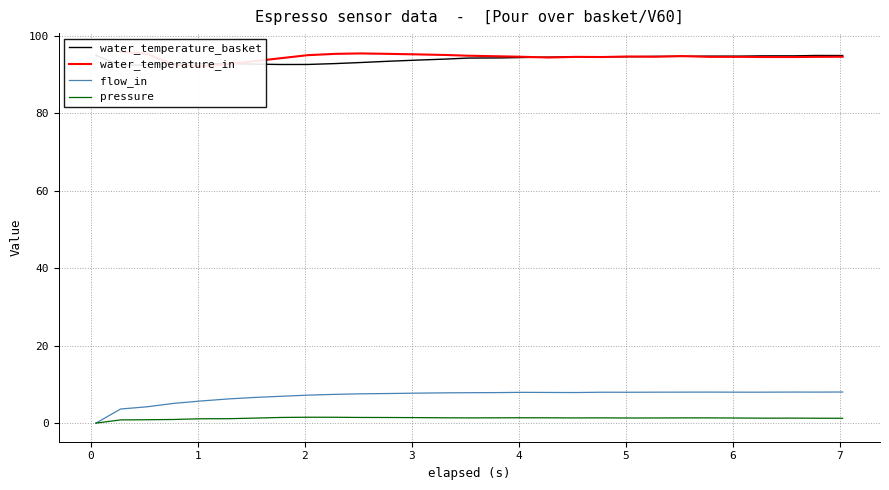

At how many categories does at least one series exceed 95?

8